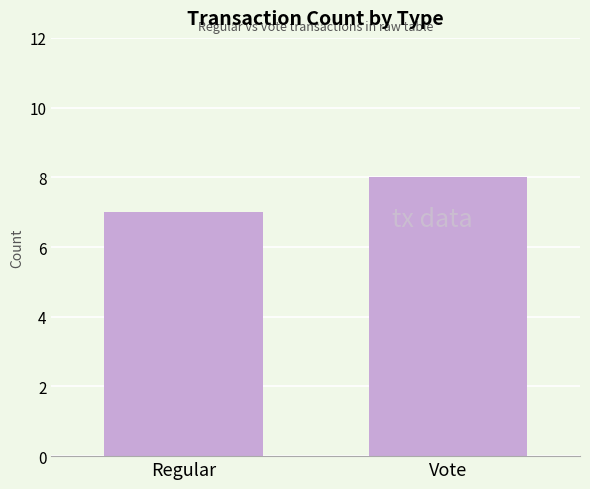

List the labels in order of value, smallest first.

Regular, Vote